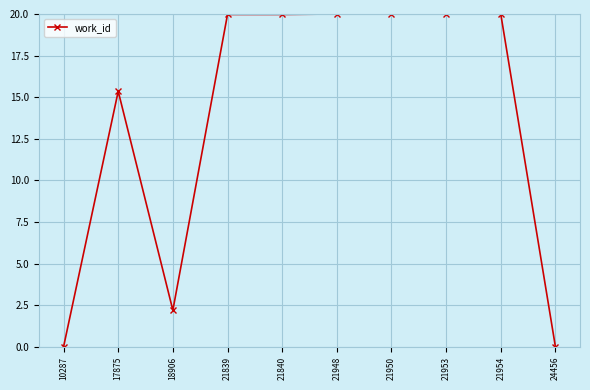

Does the chart display data point markers on the line(s)?

Yes